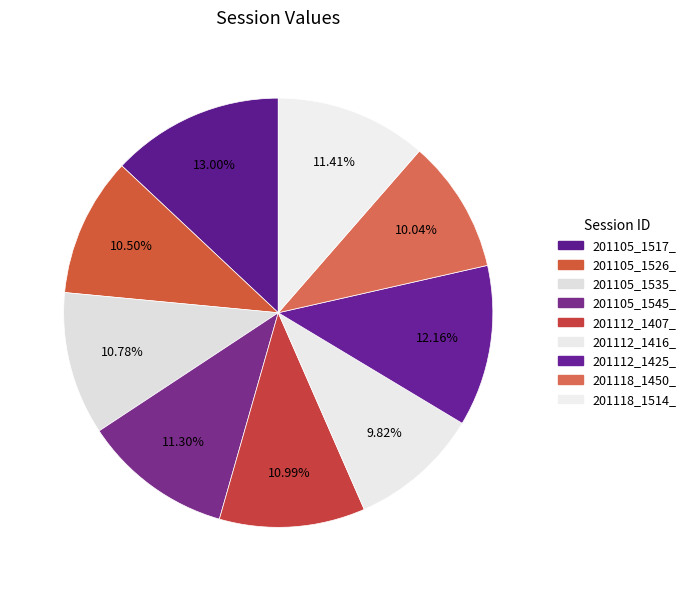

What percentage is the 201105_1535_ slice, to the nearest percent?

11%